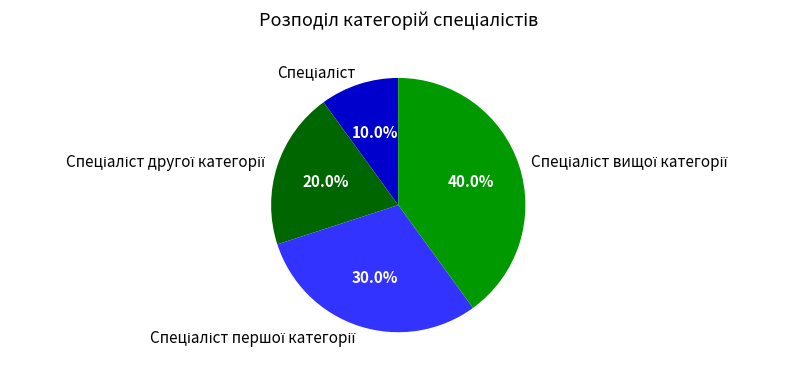

Is there any slice that represents more than half of the pie?

No